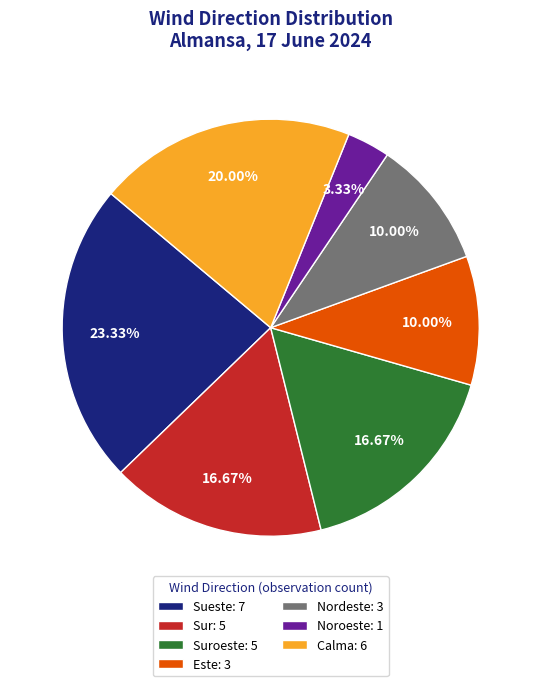

Which slice is the smallest?

Noroeste: 1